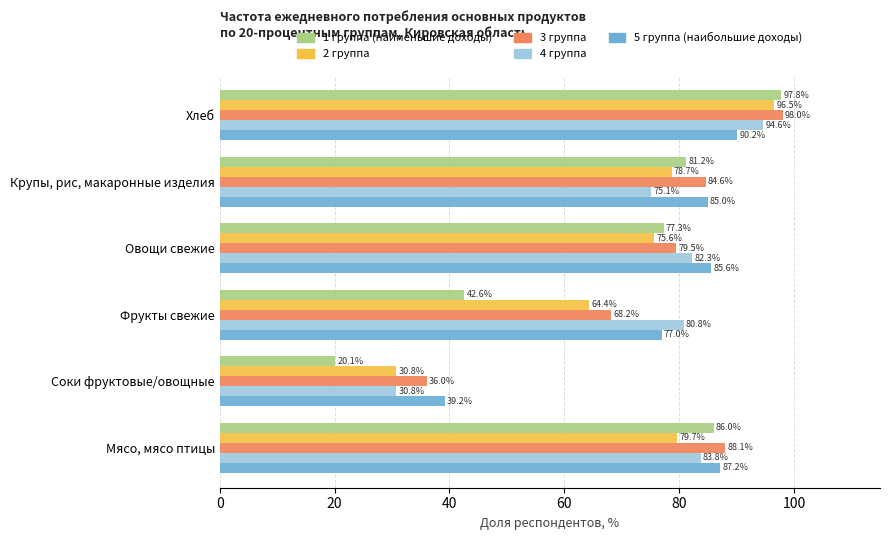

At which label is 5 группа (наибольшие доходы) closest to 64?

Фрукты свежие